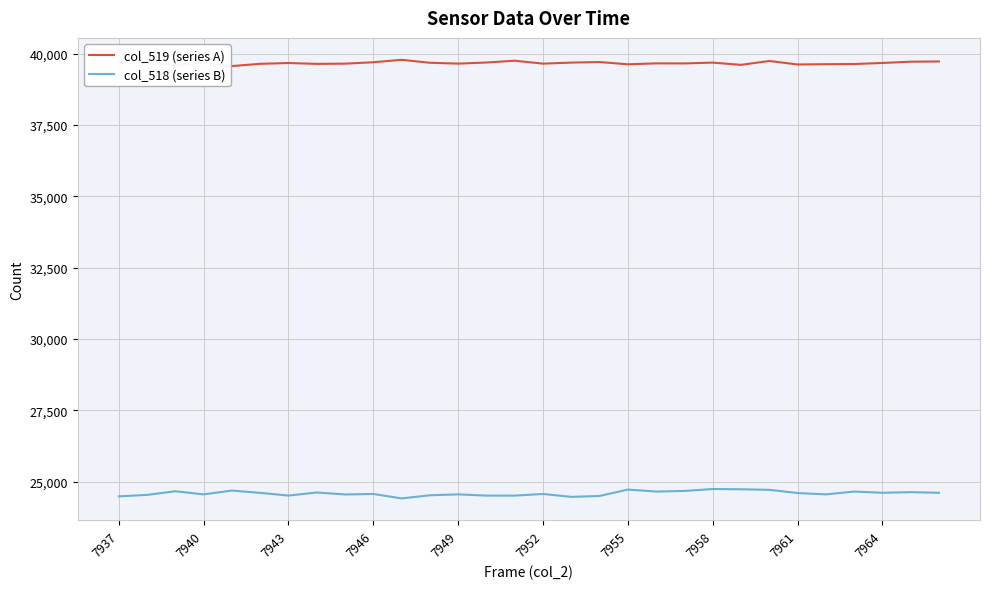

Which series has the largest total across all categories?

col_519 (series A)